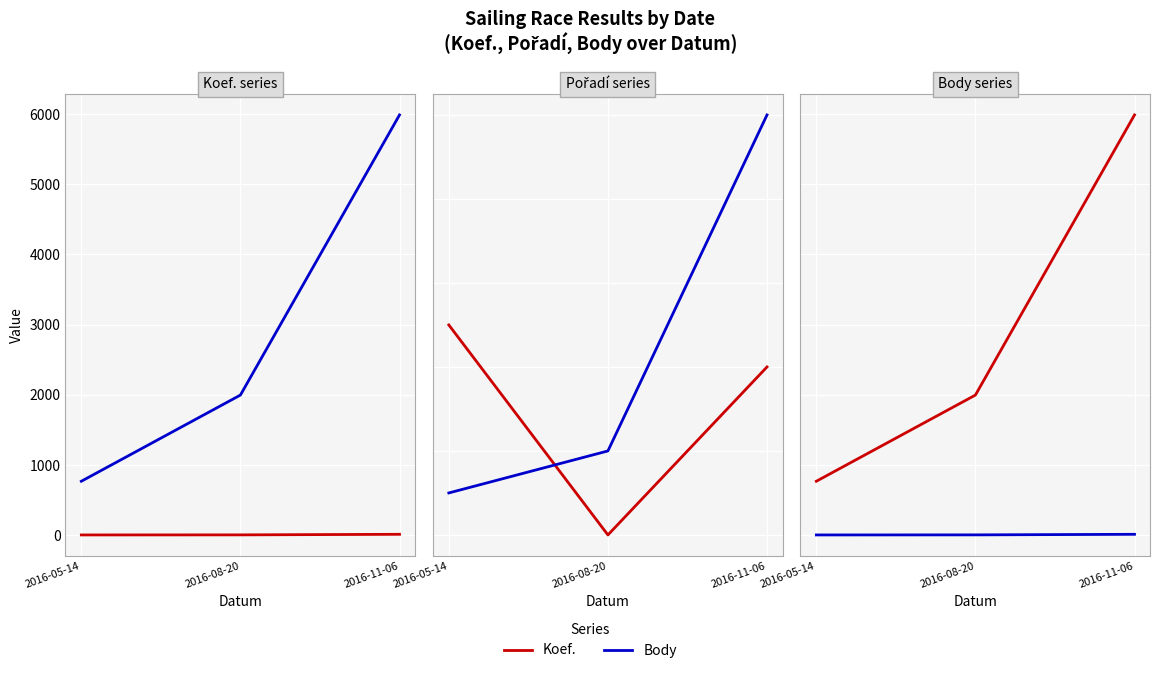

Is the value of Pořadí at 2016-08-20 greater than the value of Koef. at 2016-05-14?

No